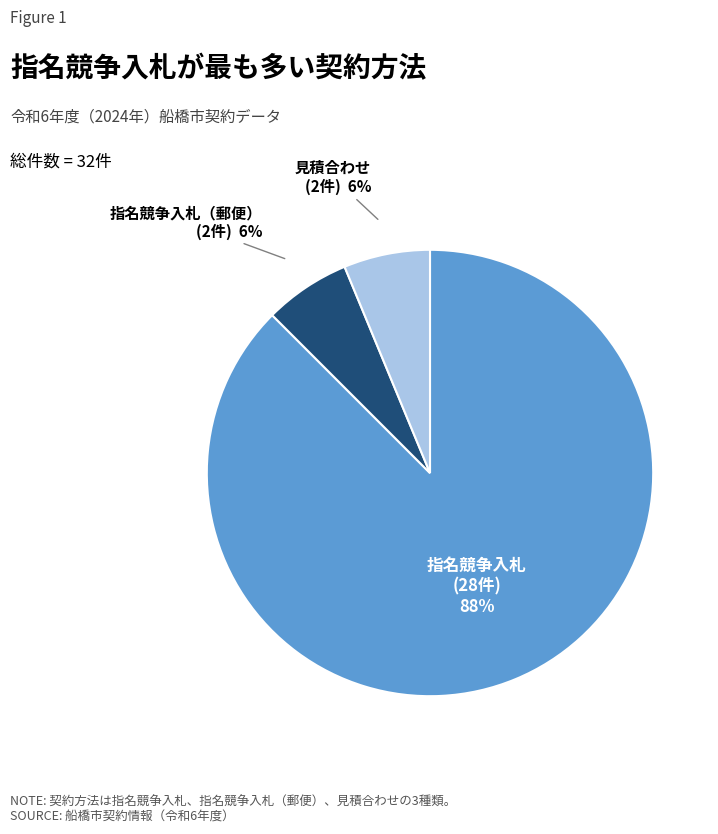

Combined, do 指名競争入札 and 見積合わせ account for over 50%?

Yes